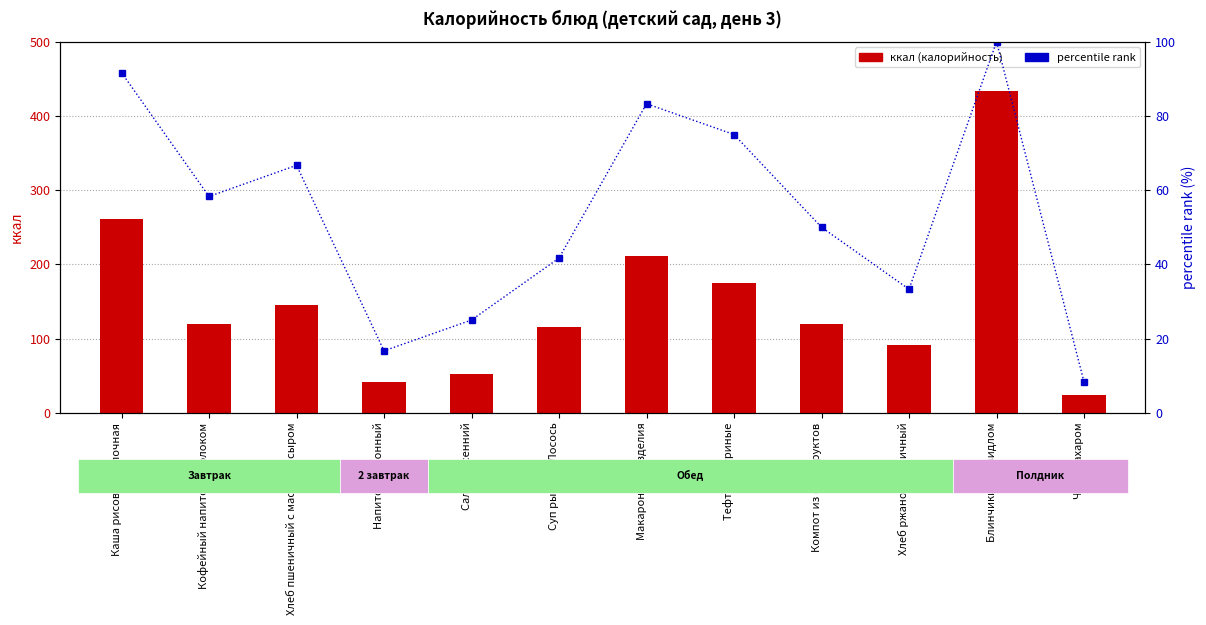

Is it true that ккал (калорийность) equals 192.0 at Суп рыбный Лосось?

False